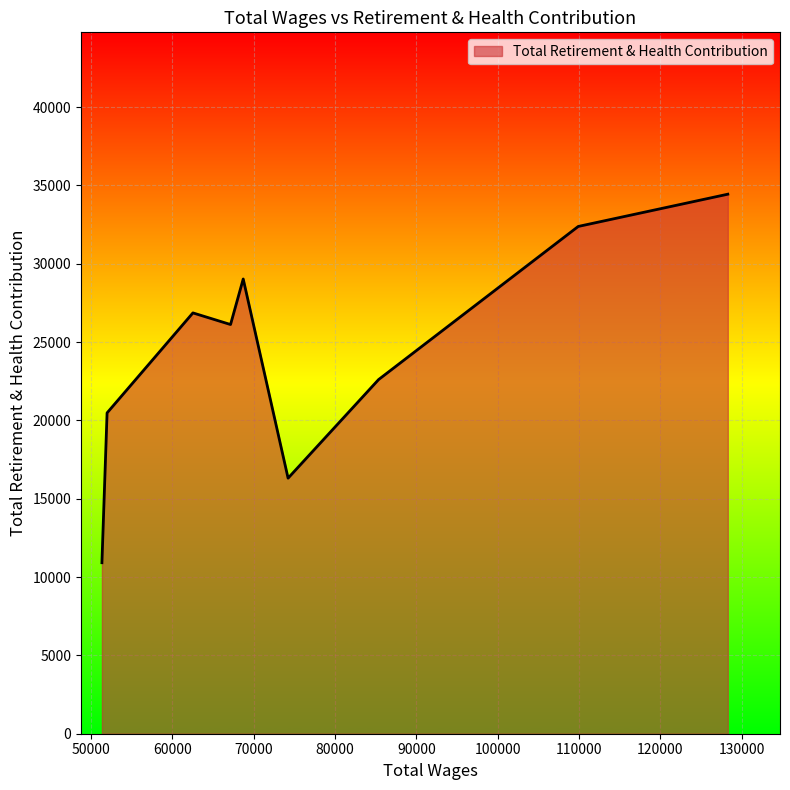

What is the minimum value shown in the chart?

10916